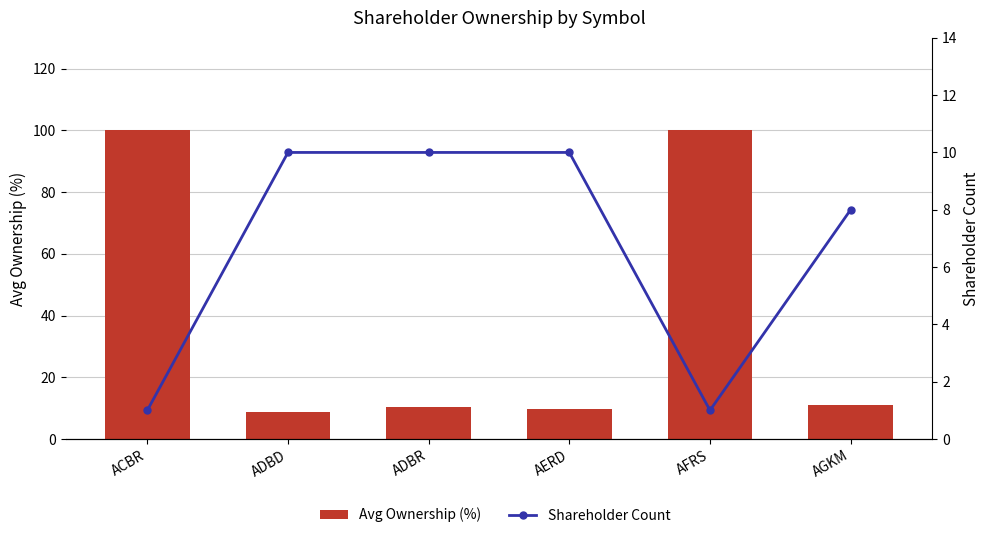

What is the label of the 5th bar from the right?

ADBD